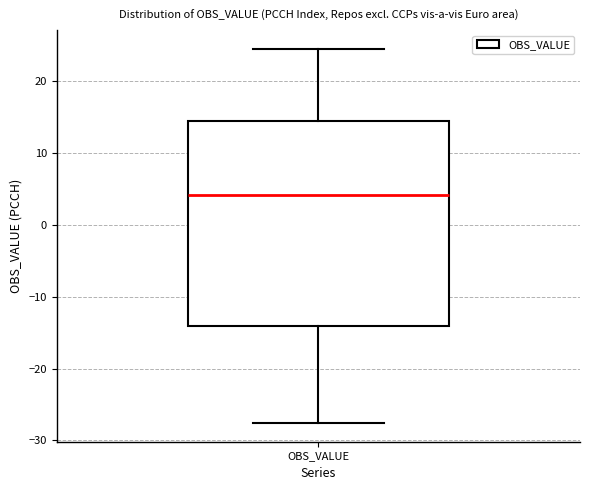

Where is the upper edge of the box for OBS_VALUE on the y-axis? The values are not printed on the chart, so give them approximately, as read against the axis.

14